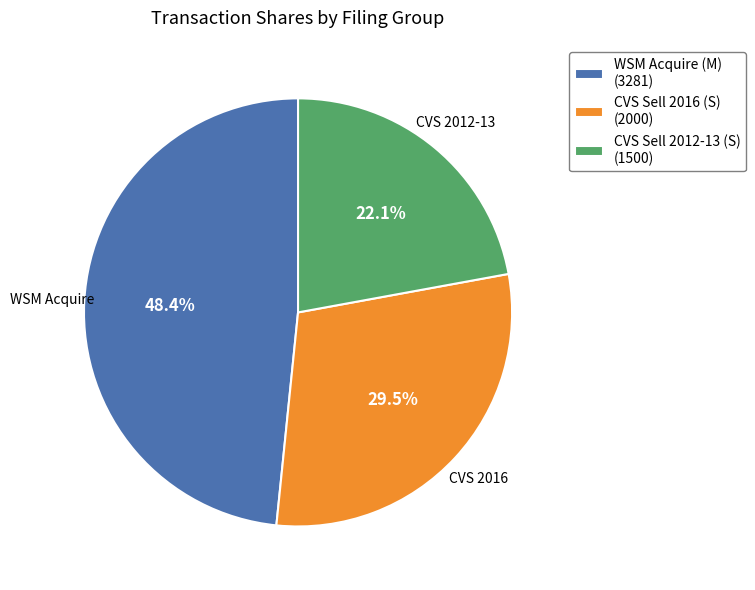

What is the ratio of the value at CVS Sell 2016 (S) (2000) to the value at WSM Acquire (M) (3281)?

0.6